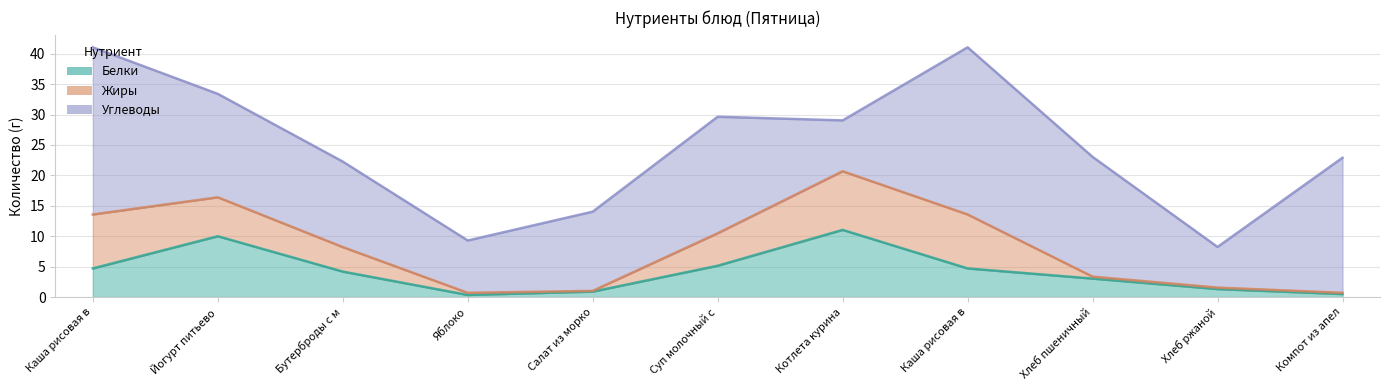

What are all the series names shown in the legend?

Белки, Жиры, Углеводы